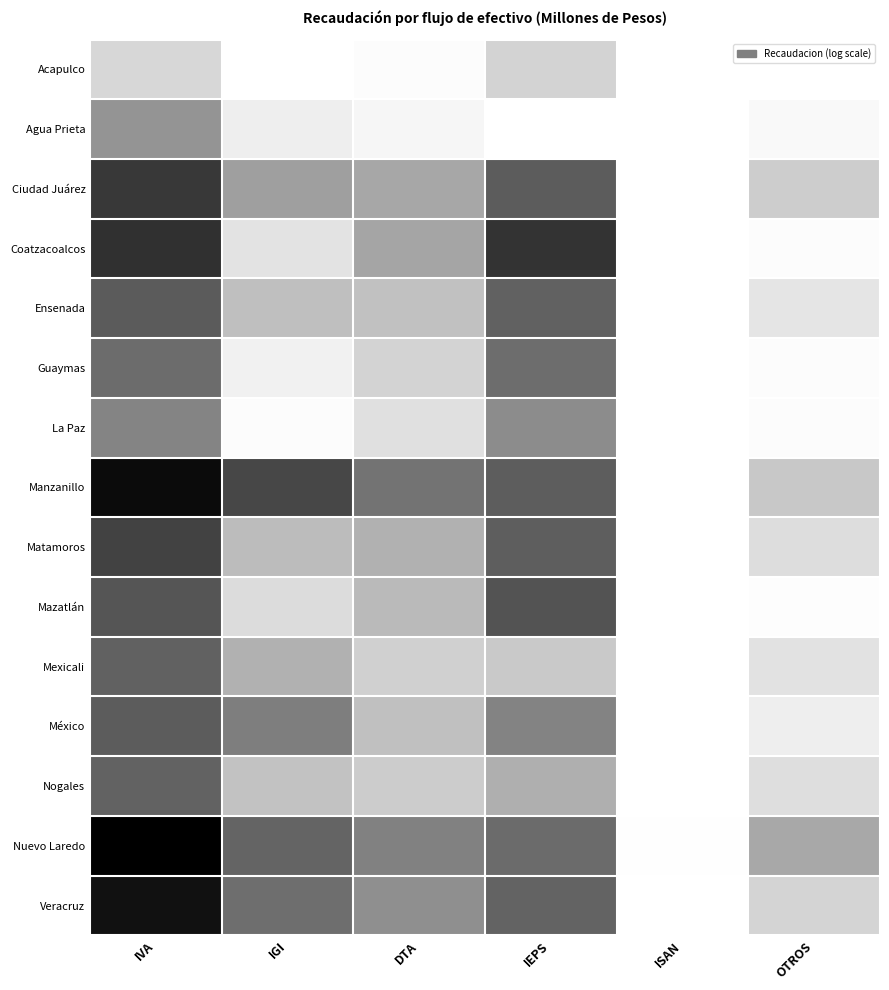

Reading left to right, what are all the values shown in this chart?

Acapulco: IVA=2.4	IGI=0.0	DTA=0.2	IEPS=2.5	ISAN=0.0	OTROS=0.0
Agua Prieta: IVA=4.6	IGI=1.2	DTA=0.7	IEPS=0.0	ISAN=0.0	OTROS=0.4
Ciudad Juárez: IVA=7.5	IGI=4.3	DTA=4.1	IEPS=6.5	ISAN=0.0	OTROS=2.8
Coatzacoalcos: IVA=7.7	IGI=1.8	DTA=4.1	IEPS=7.6	ISAN=0.0	OTROS=0.2
Ensenada: IVA=6.5	IGI=3.3	DTA=3.3	IEPS=6.3	ISAN=0.0	OTROS=1.7
Guaymas: IVA=5.9	IGI=1.0	DTA=2.5	IEPS=5.9	ISAN=0.0	OTROS=0.2
La Paz: IVA=5.1	IGI=0.2	DTA=2.0	IEPS=4.9	ISAN=0.0	OTROS=0.2
Manzanillo: IVA=8.8	IGI=7.1	DTA=5.7	IEPS=6.4	ISAN=0.0	OTROS=3.0
Matamoros: IVA=7.2	IGI=3.4	DTA=3.8	IEPS=6.4	ISAN=0.0	OTROS=2.1
Mazatlán: IVA=6.7	IGI=2.1	DTA=3.5	IEPS=6.8	ISAN=0.0	OTROS=0.2
Mexicali: IVA=6.3	IGI=3.8	DTA=2.6	IEPS=2.9	ISAN=0.0	OTROS=1.8
México: IVA=6.5	IGI=5.3	DTA=3.3	IEPS=5.2	ISAN=0.0	OTROS=1.2
Nogales: IVA=6.3	IGI=3.2	DTA=2.8	IEPS=3.8	ISAN=0.0	OTROS=2.0
Nuevo Laredo: IVA=9.1	IGI=6.2	DTA=5.2	IEPS=6.0	ISAN=0.1	OTROS=4.0
Veracruz: IVA=8.6	IGI=5.9	DTA=4.8	IEPS=6.2	ISAN=0.0	OTROS=2.5